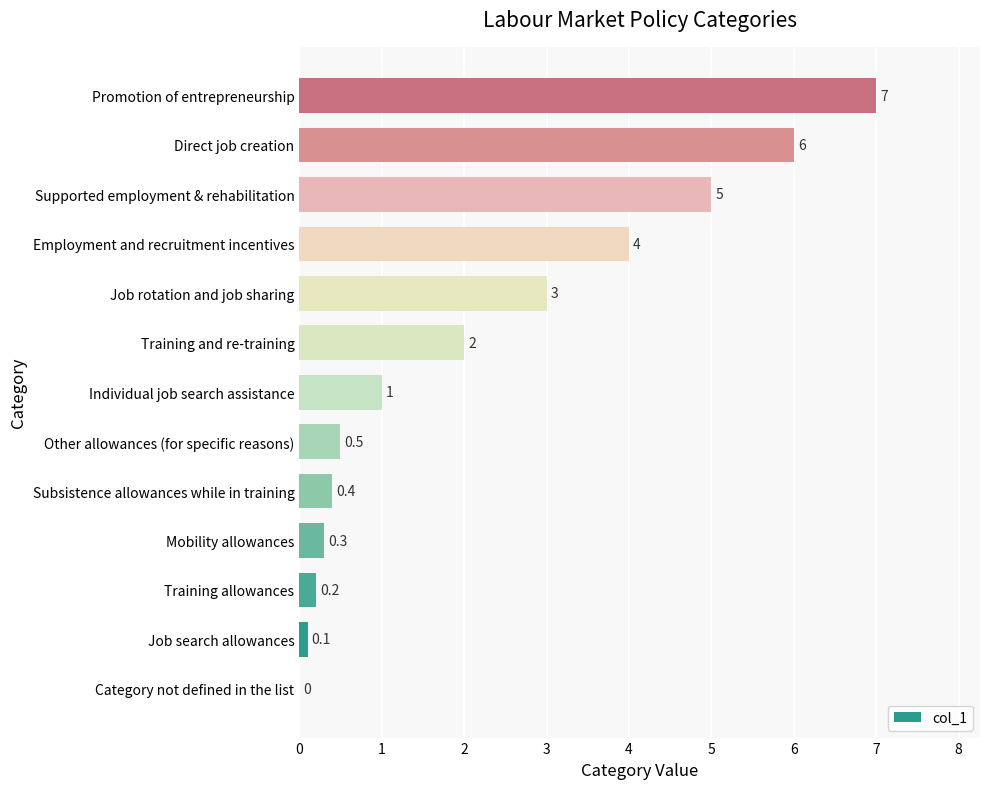

Reading top to bottom, transcribe all the data shown in this chart.

Promotion of entrepreneurship=7.0	Direct job creation=6.0	Supported employment & rehabilitation=5.0	Employment and recruitment incentives=4.0	Job rotation and job sharing=3.0	Training and re-training=2.0	Individual job search assistance=1.0	Other allowances (for specific reasons)=0.5	Subsistence allowances while in training=0.4	Mobility allowances=0.3	Training allowances=0.2	Job search allowances=0.1	Category not defined in the list=0.0